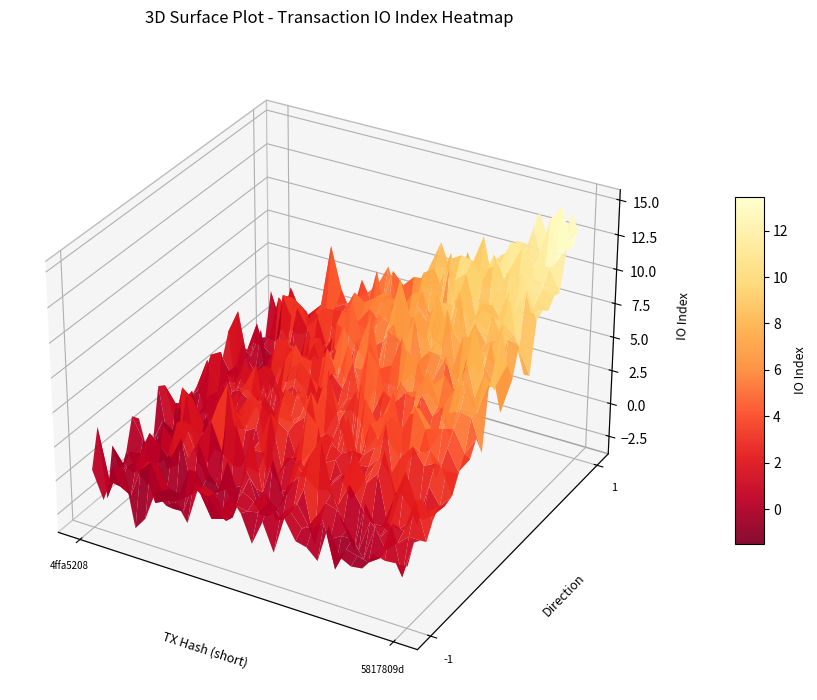

What is the difference between the maximum and minimum values in the 5817809d series?

13